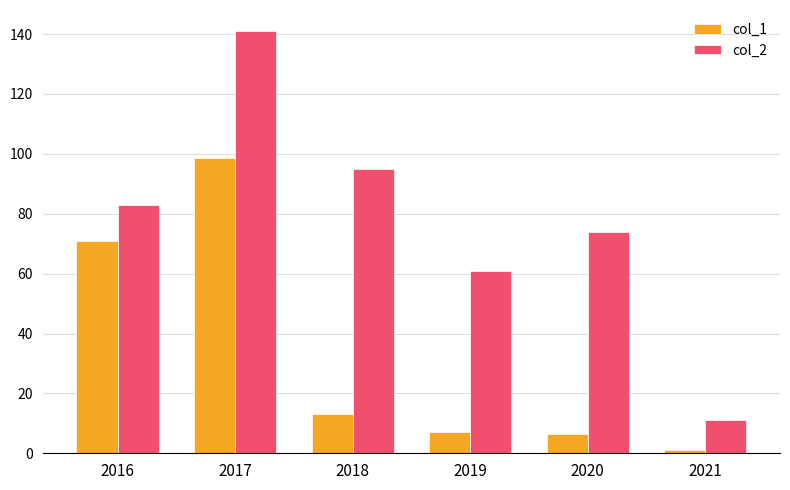

Are the bars horizontal?

No